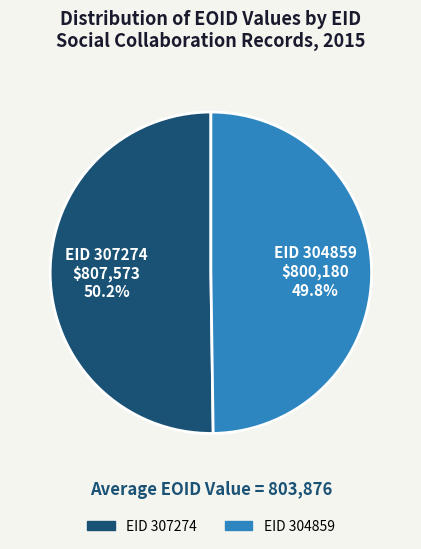

What is the ratio of the value at EID 307274 to the value at EID 304859?

1.0